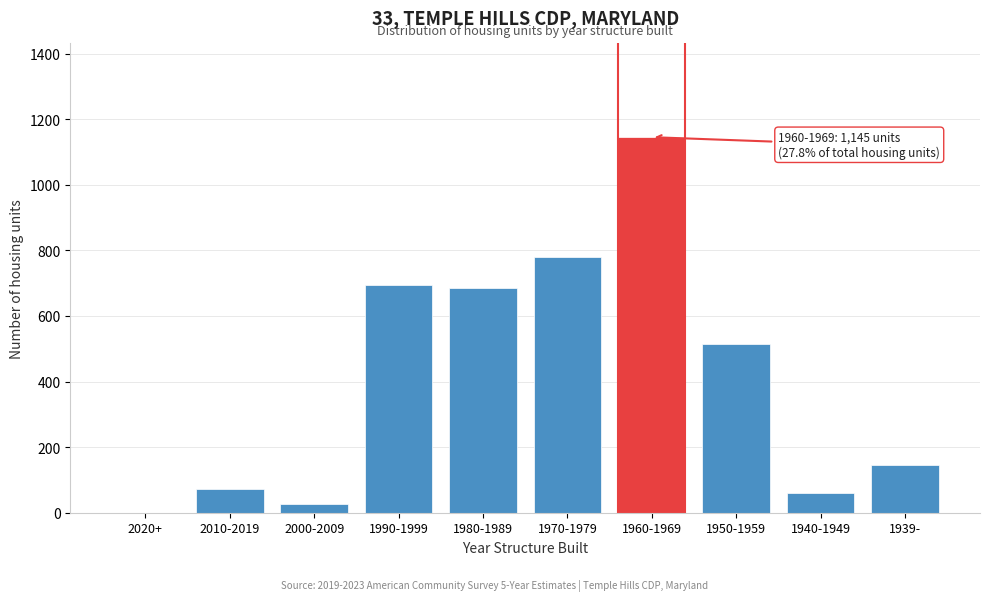

Reading left to right, what are all the values shown in this chart?

2020+=0	2010-2019=72	2000-2009=27	1990-1999=694	1980-1989=684	1970-1979=779	1960-1969=1145	1950-1959=513	1940-1949=59	1939-=147